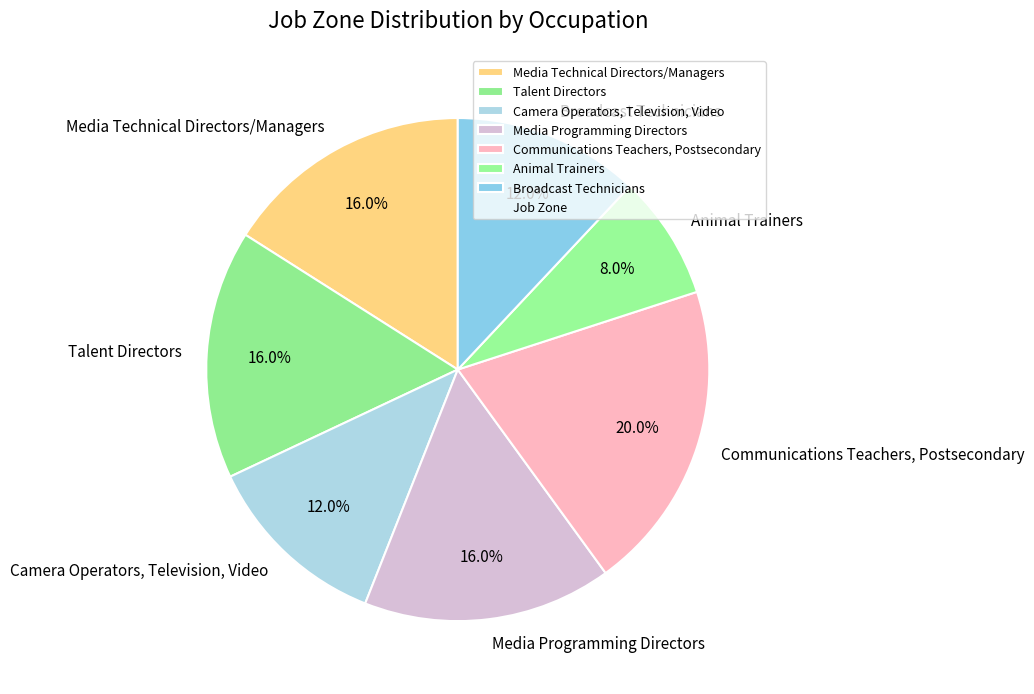

Do Camera Operators, Television, Video and Broadcast Technicians together represent more than half of the pie?

No